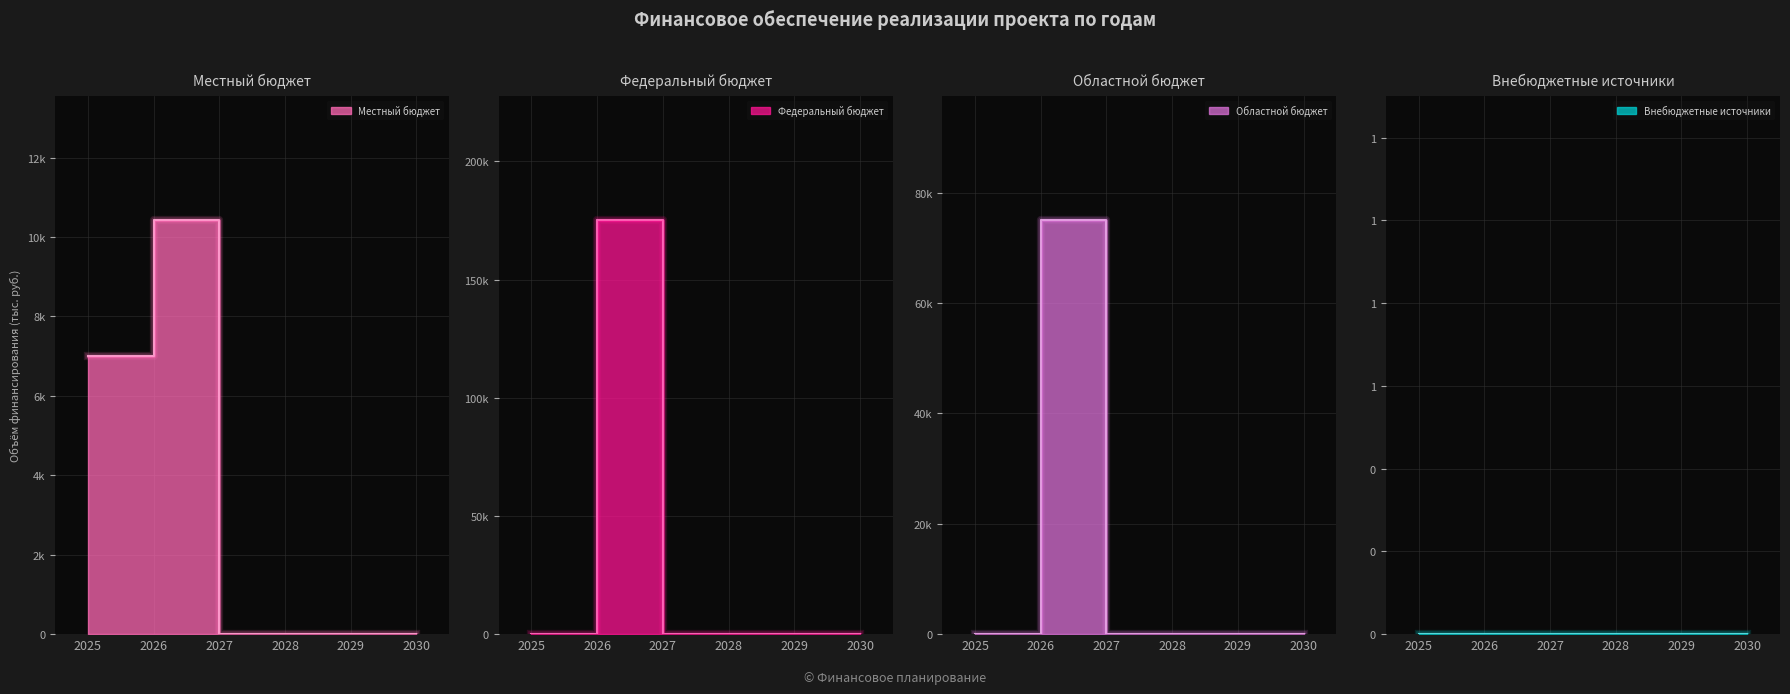

What is the total value across all series at 2026?

360416.7